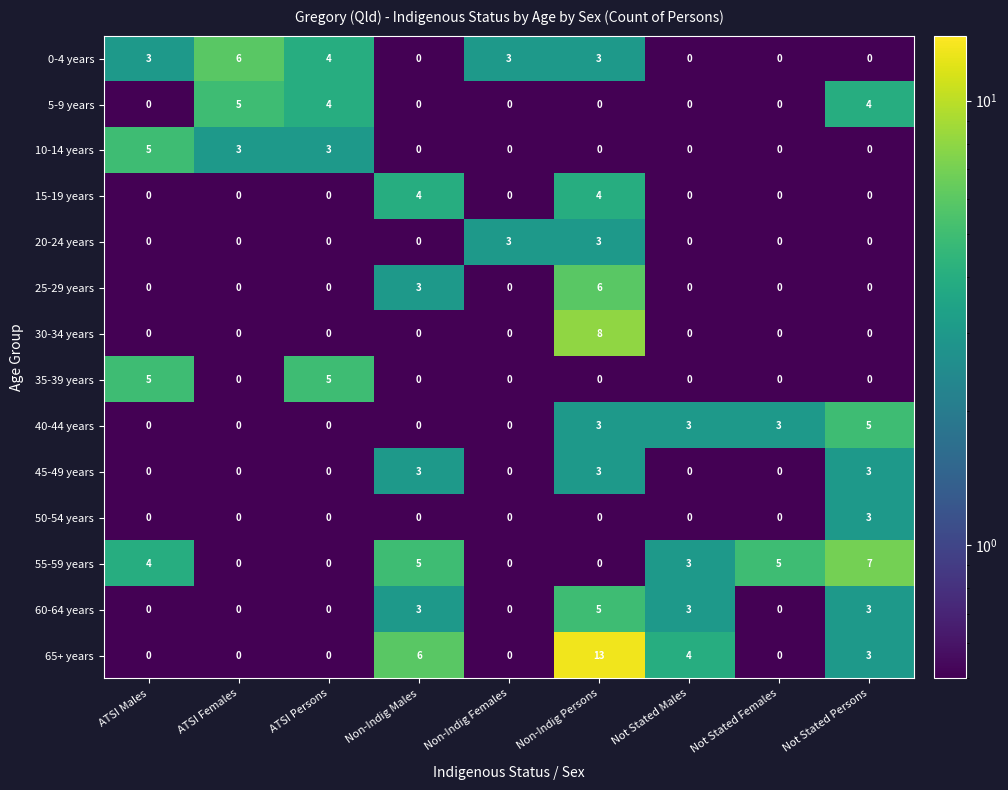

How many 10-14 years values are between 0 and 3?

8